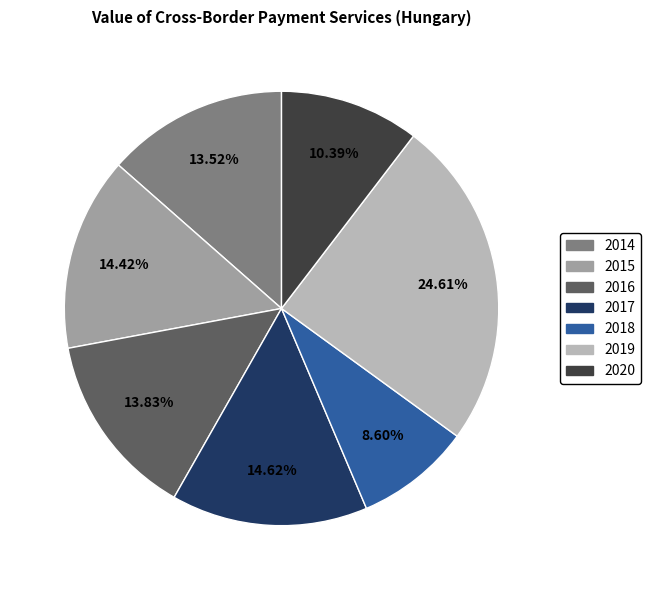

Which category has the smallest portion of the pie?

2018